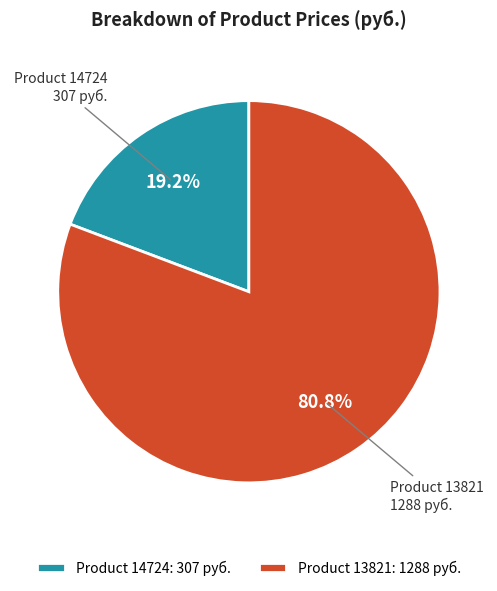

Is Product 13821: 1288 руб. the majority of the pie?

Yes